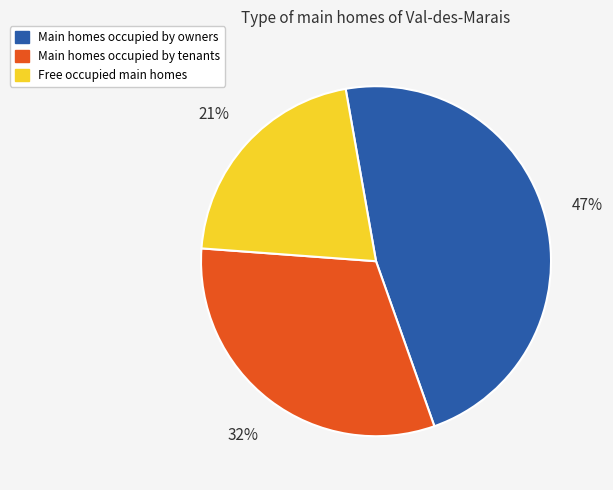

Does any single category account for the majority?

No